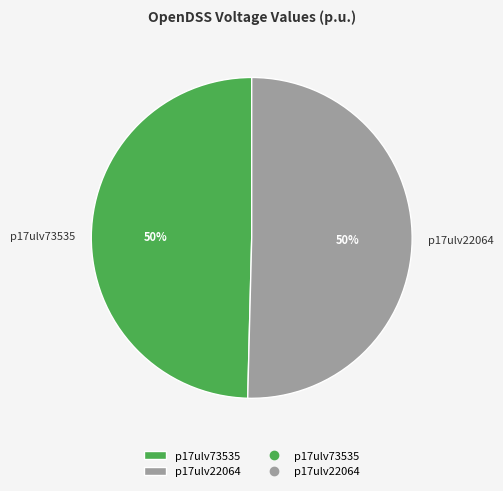

To the nearest percent, what portion does p17ulv22064 represent?

50%